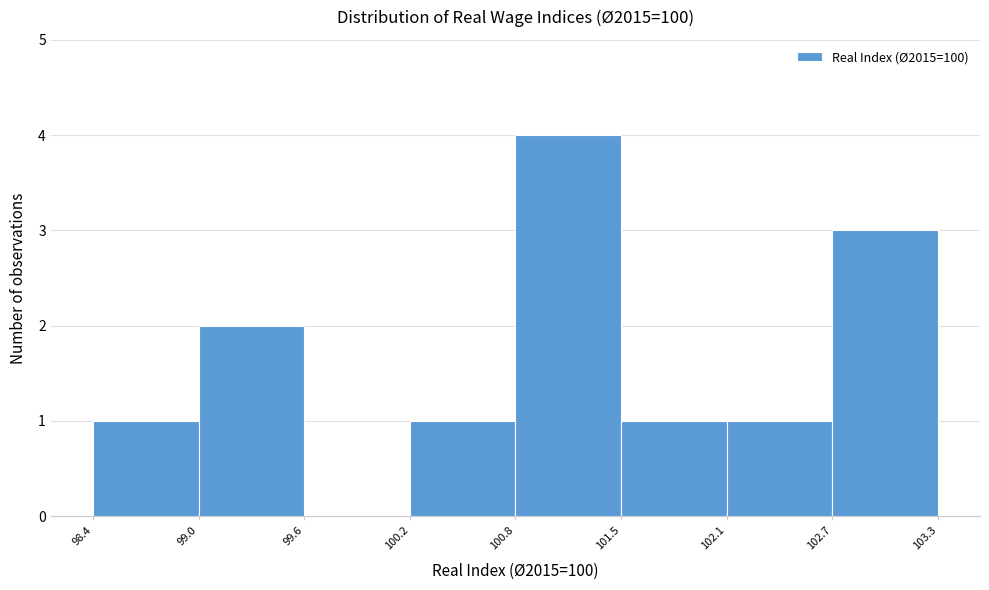

Reading left to right, transcribe this chart: for each bar, give the range it covers on the x-axis and its height. The values are not printed on the chart, so give them approximately, as read against the axis.

98.4 to 99.0: 1
99.0 to 99.6: 2
99.6 to 100.2: 0
100.2 to 100.8: 1
100.8 to 101.5: 4
101.5 to 102.1: 1
102.1 to 102.7: 1
102.7 to 103.3: 3